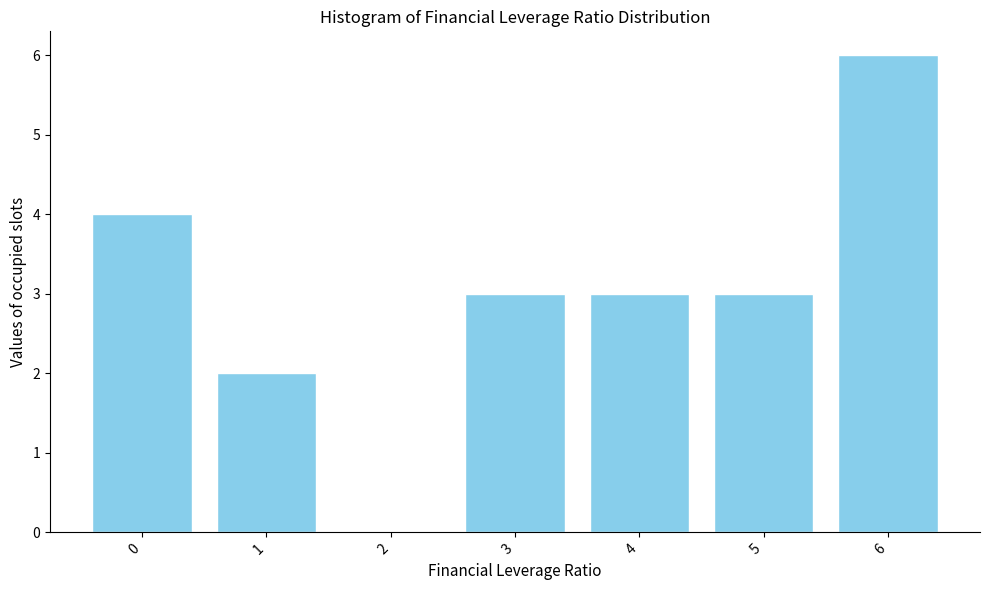

Reading left to right, list all the values displayed in this chart.

0=4	1=2	2=0	3=3	4=3	5=3	6=6